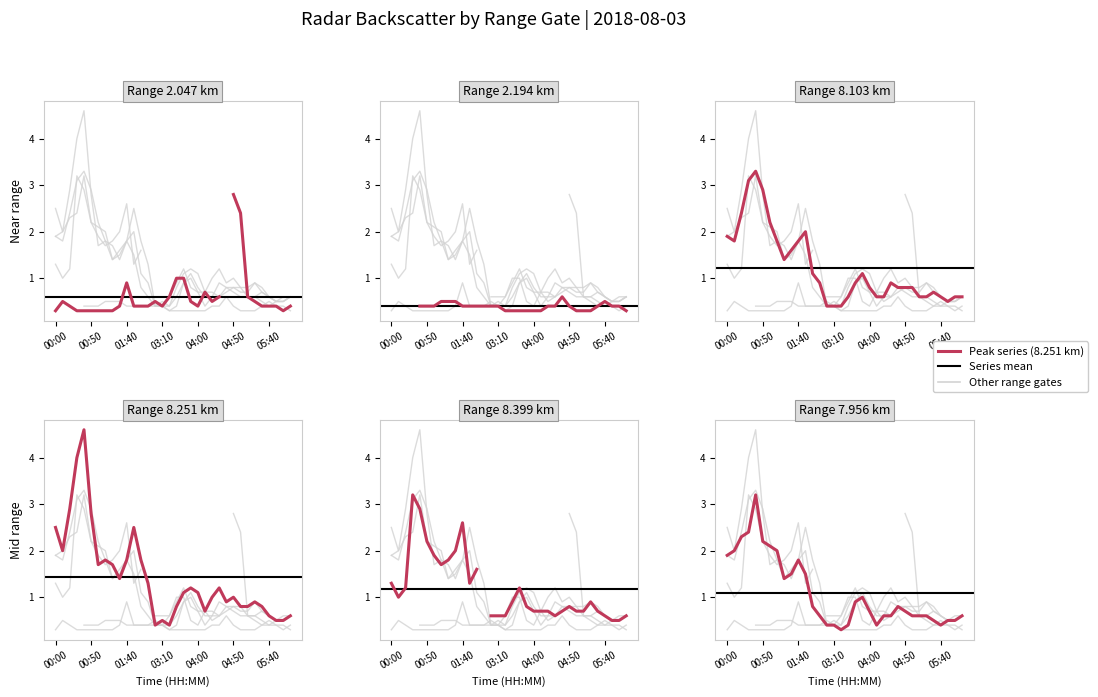

Is this an area chart (filled region under the line)?

No